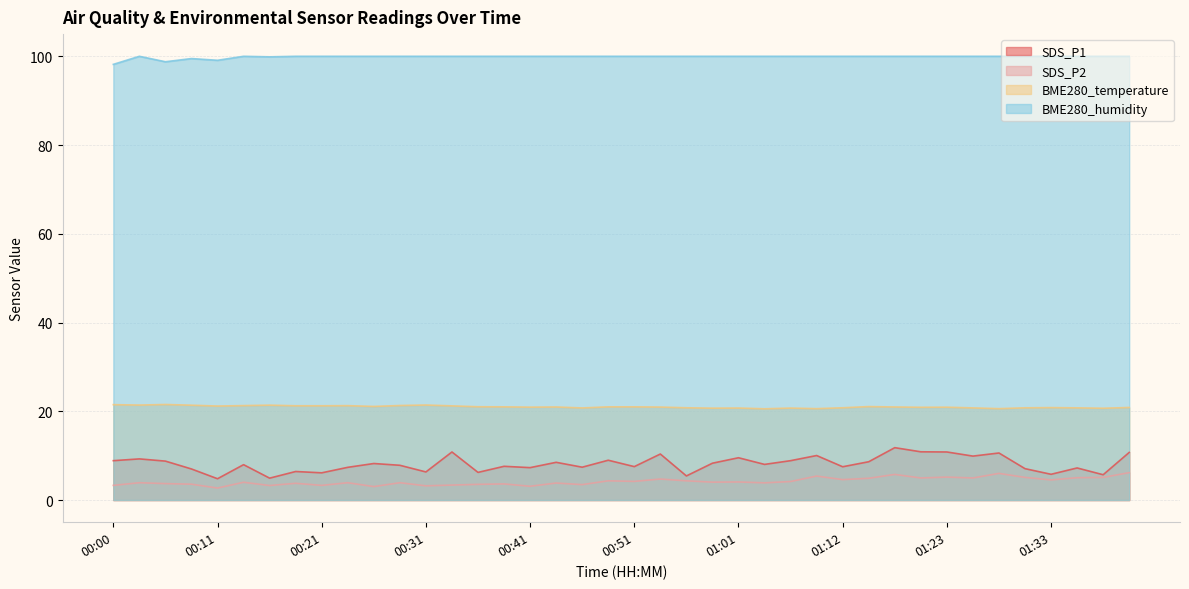

At how many categories does at least one series exceed 45?

40